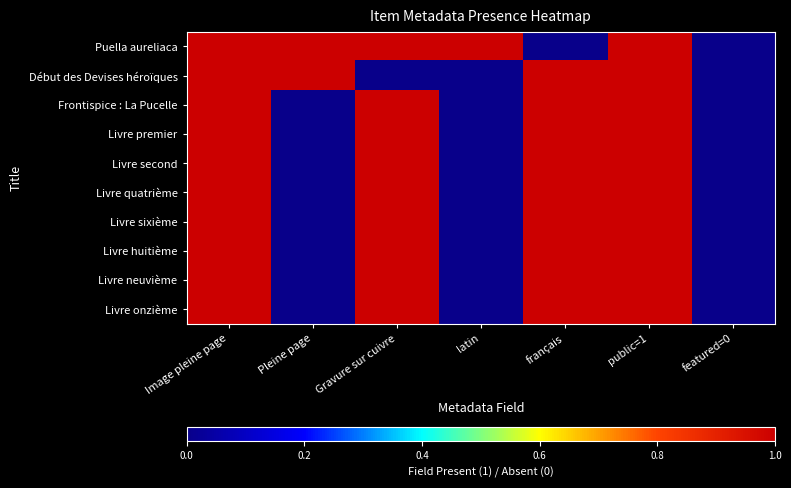

Which series has the widest spread of values?

Puella aureliaca